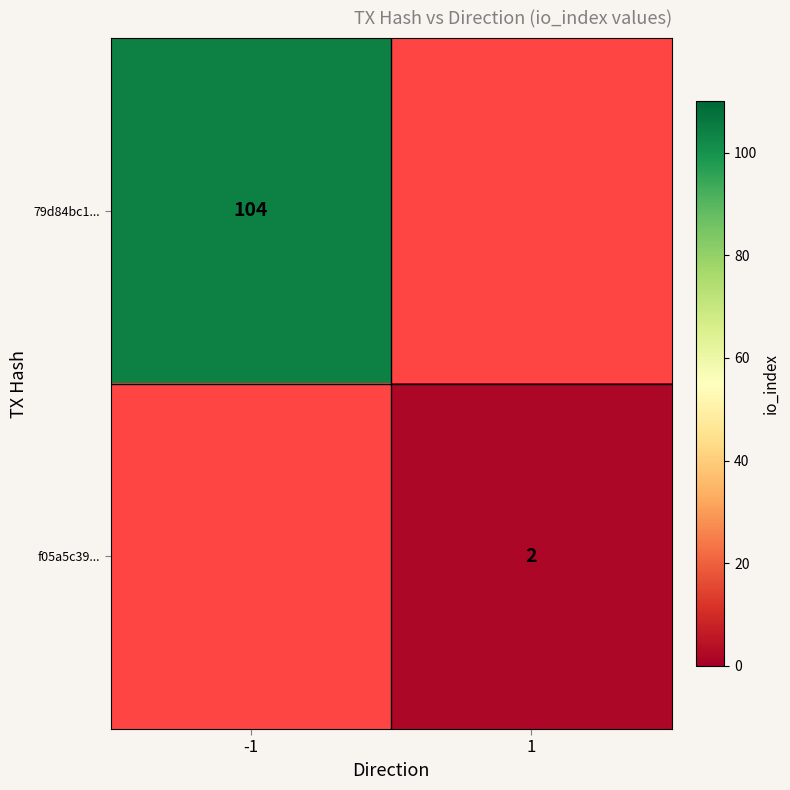

Is it true that 79d84bc1... equals 186.1 at -1?

False